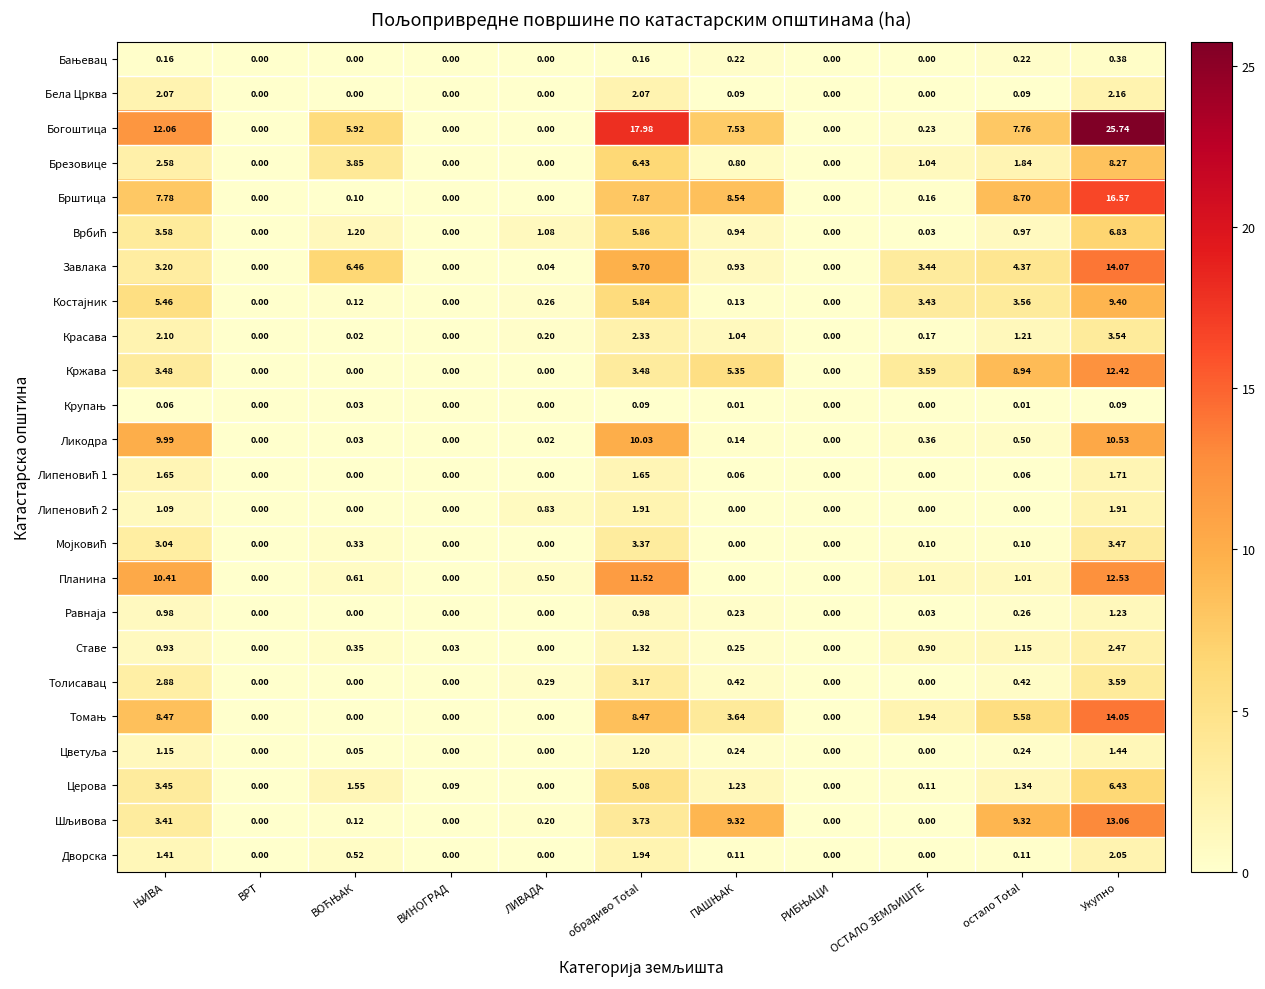

Which series has the largest range (max minus min)?

Богоштица